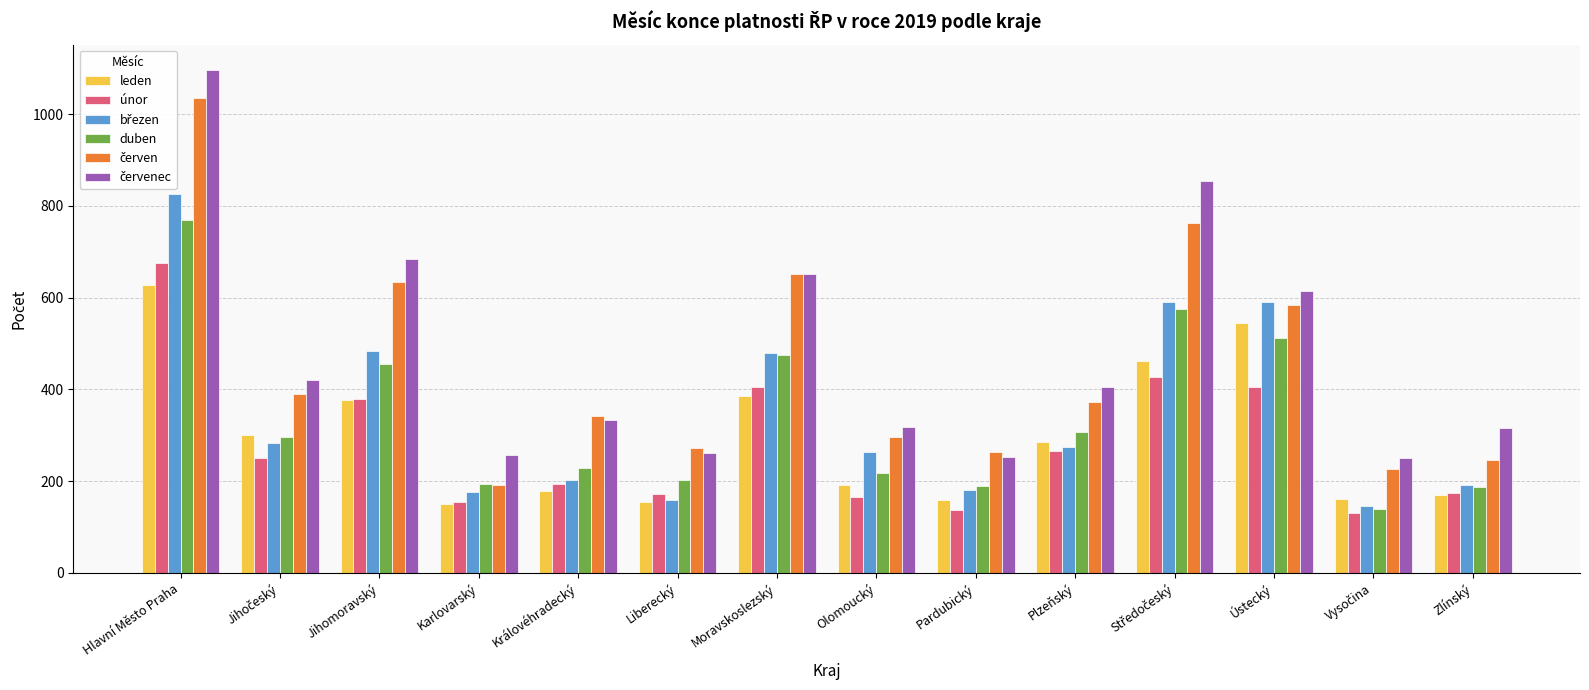

What is the difference between the highest and lowest values at Liberecký?

118